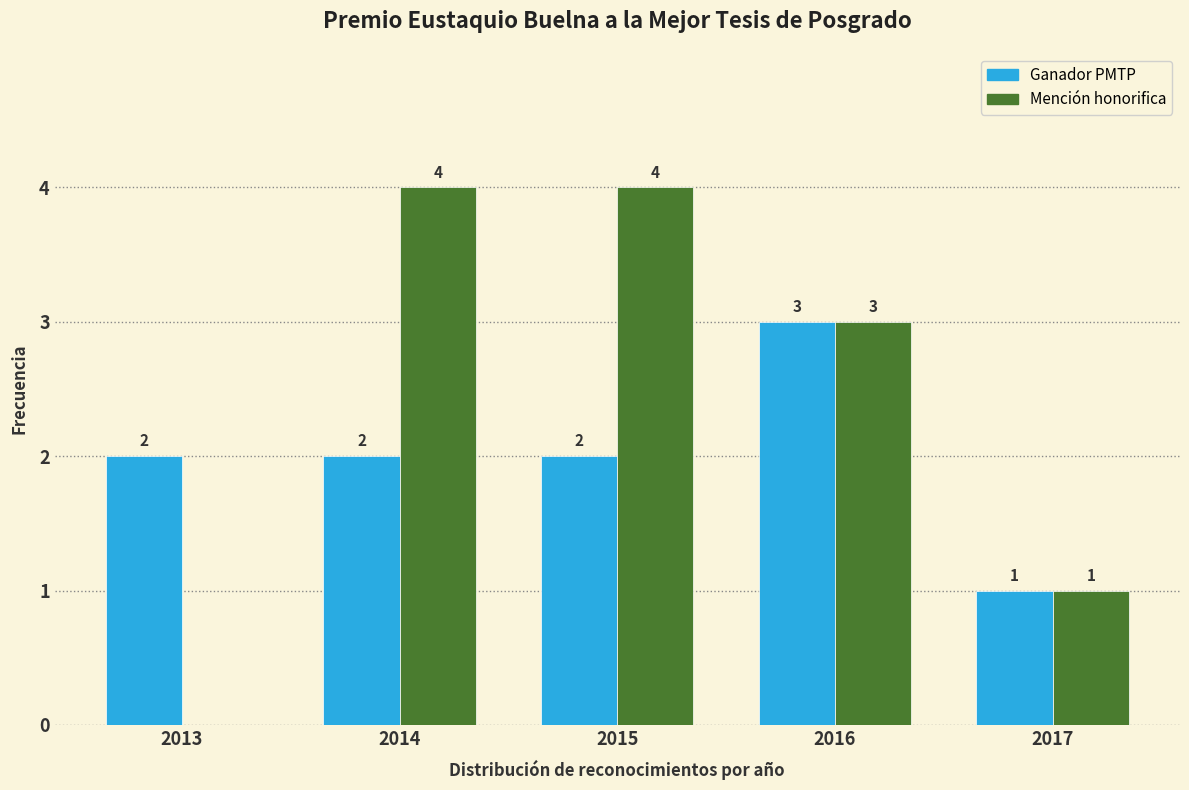

Reading right to left, transcribe all the data shown in this chart.

Ganador PMTP: 2017=1	2016=3	2015=2	2014=2	2013=2
Mención honorifica: 2017=1	2016=3	2015=4	2014=4	2013=0